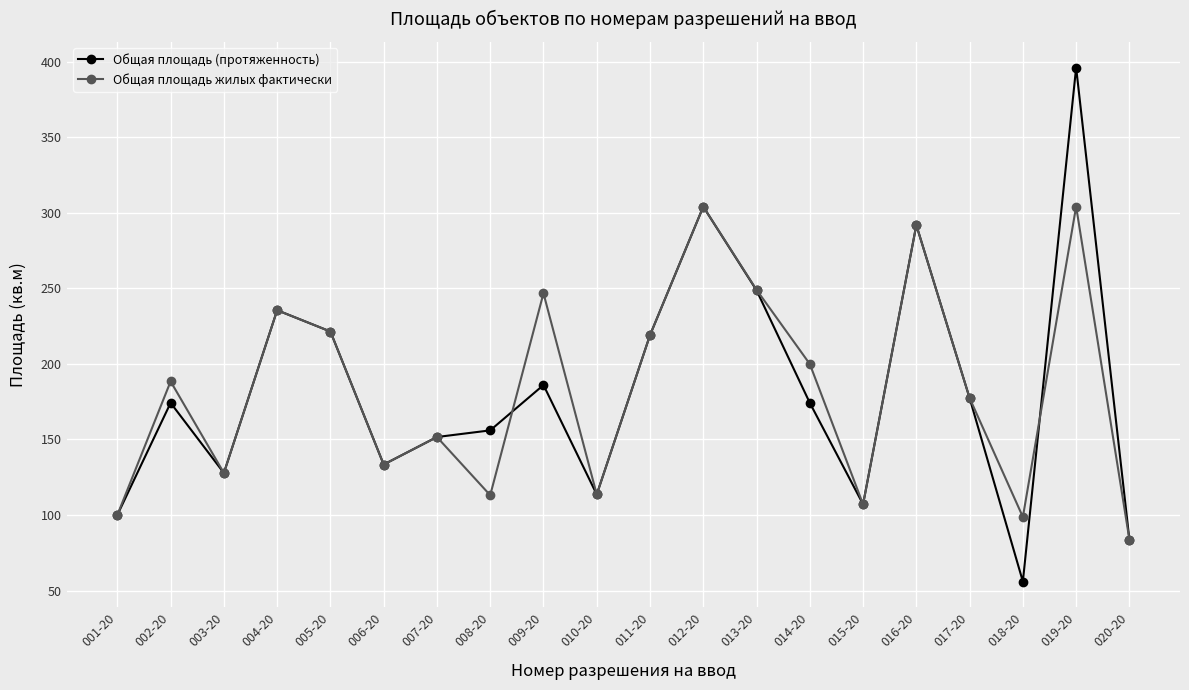

How many lines are shown in the chart?

2